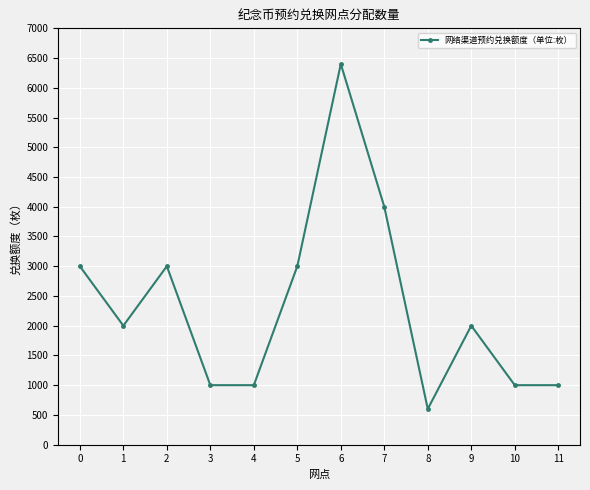

What is the maximum value shown in the chart?

6400